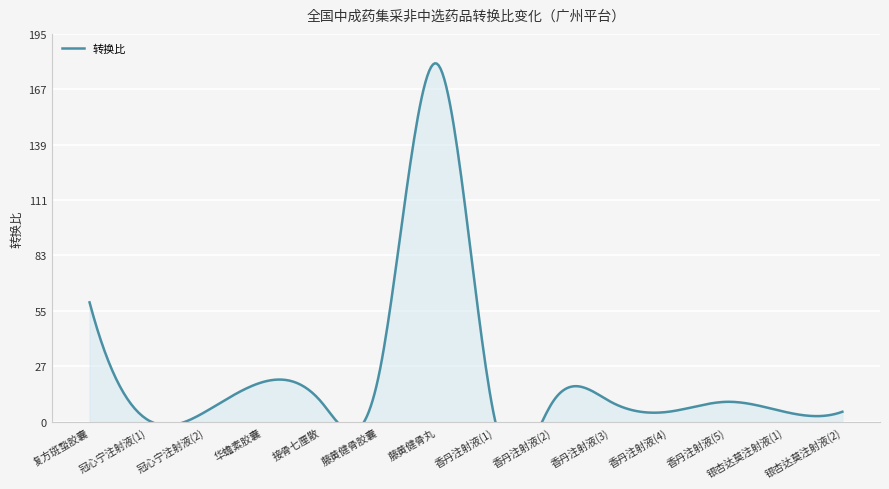

Where is the data nearest to the value 90?

复方斑蝥胶囊